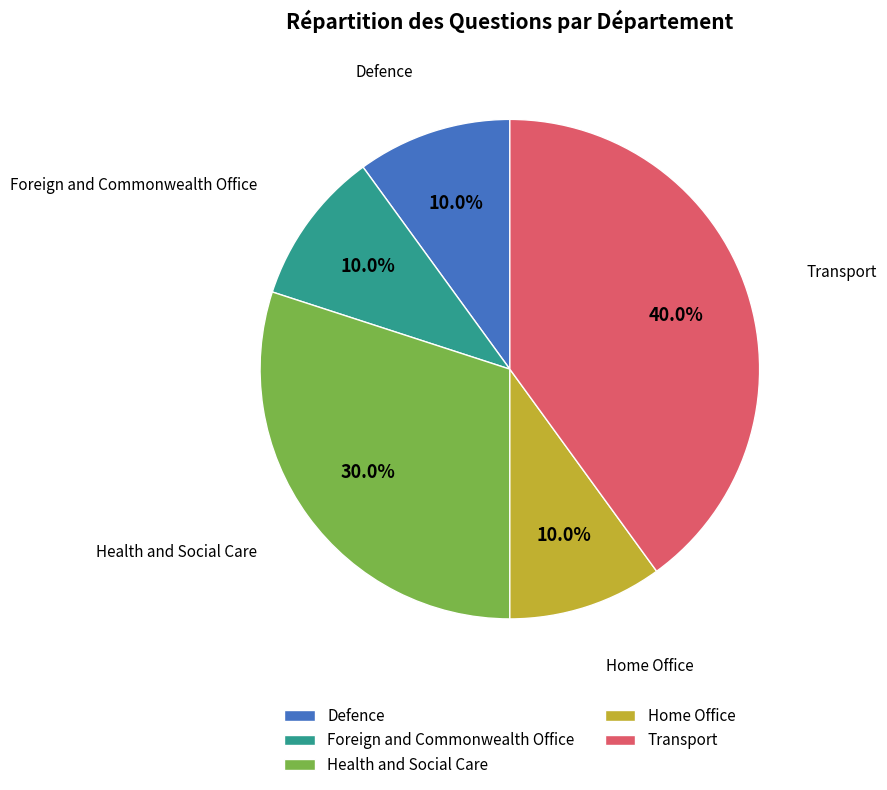

What is the ratio of the value at Transport to the value at Health and Social Care?

1.3